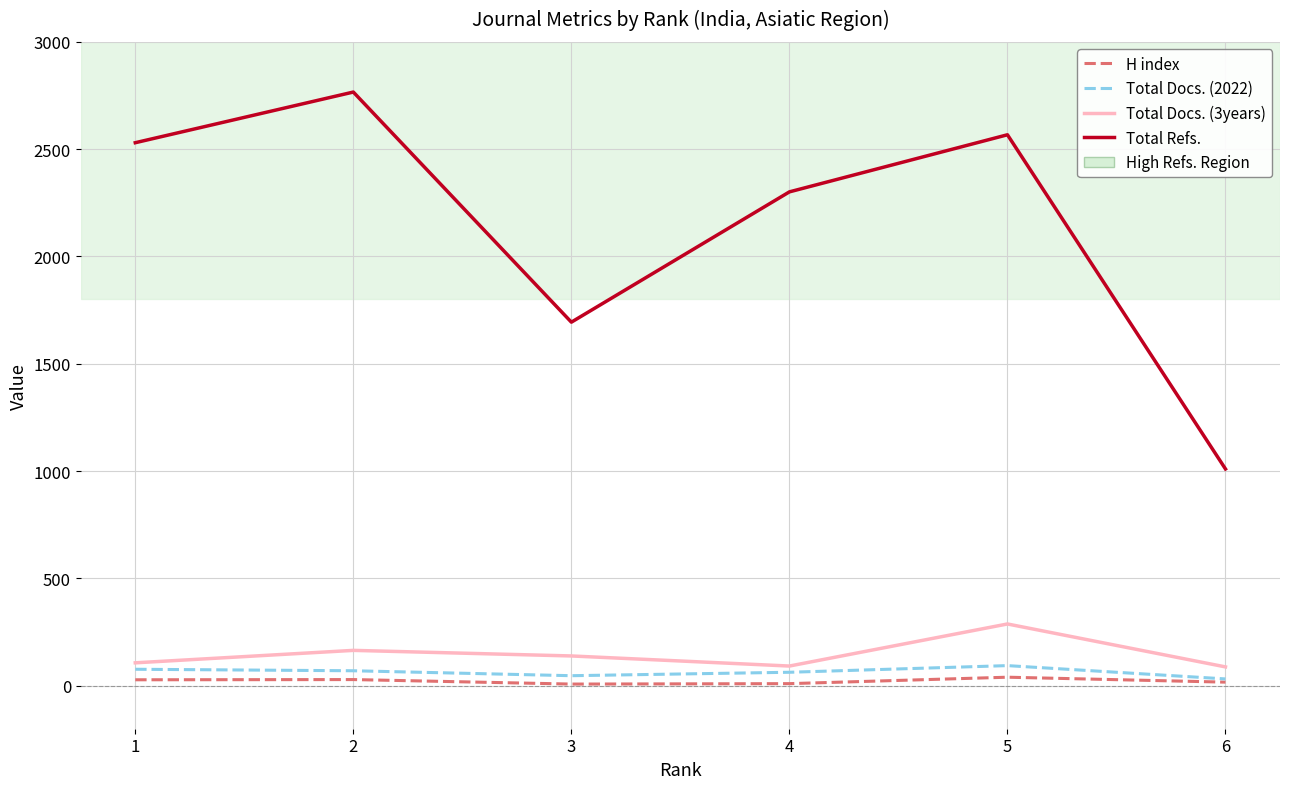

Between 4 and 5, which series saw the biggest shift?

Total Refs.